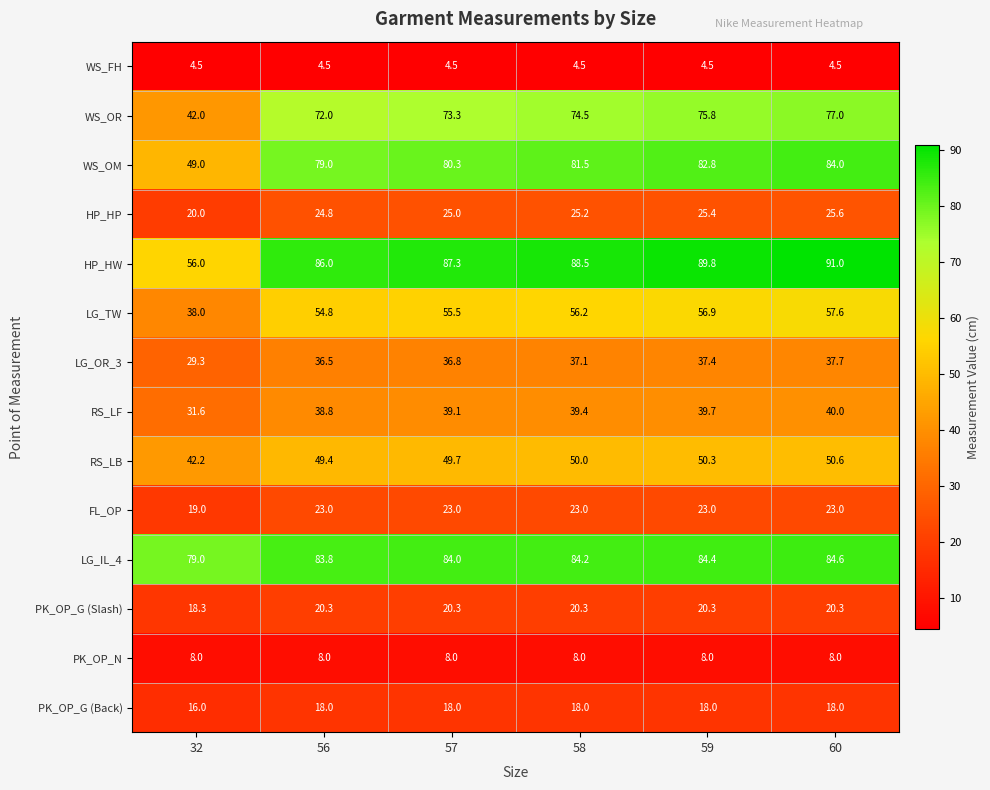

What value does the RS_LB series have at 57?

49.7